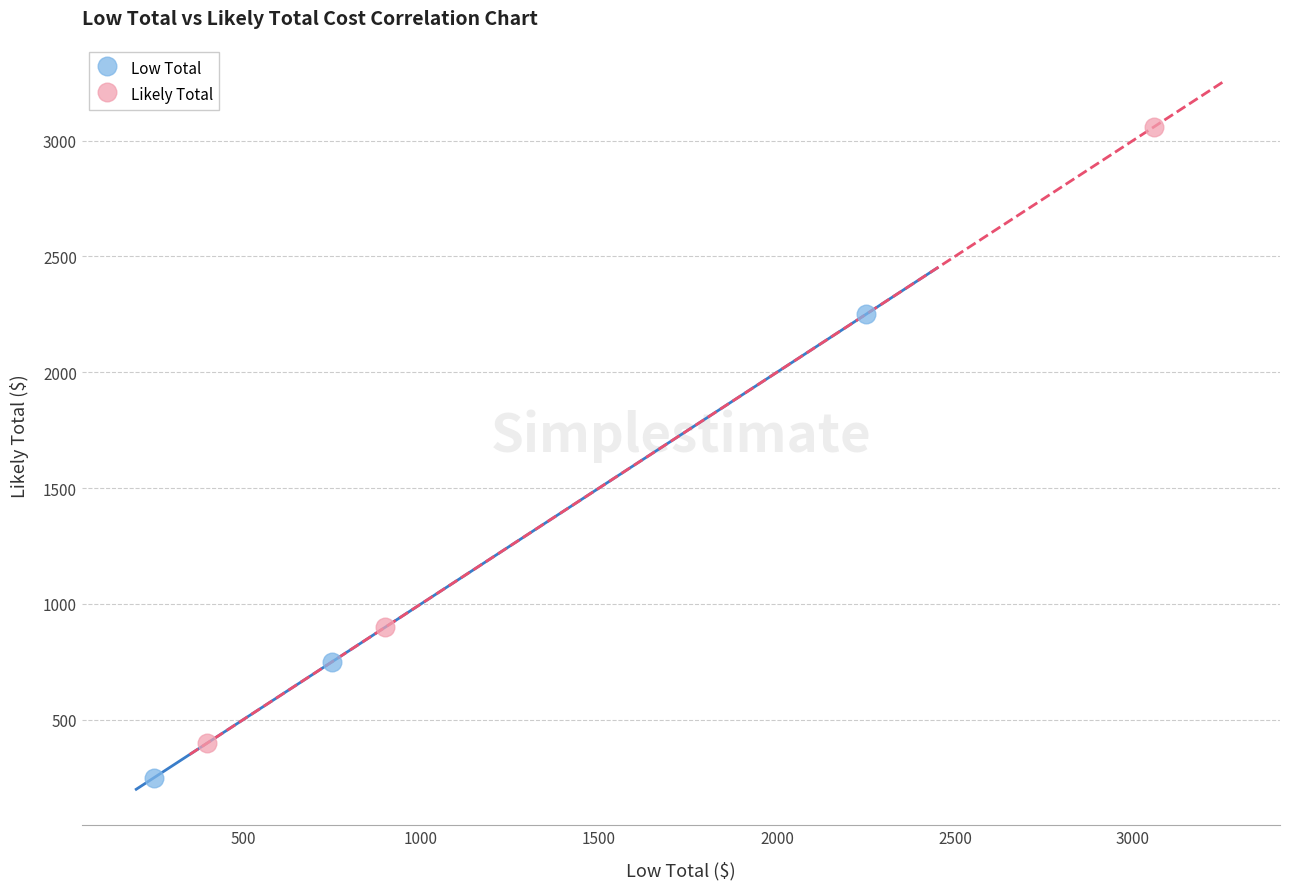

Which series contains the highest Y value?

Likely Total